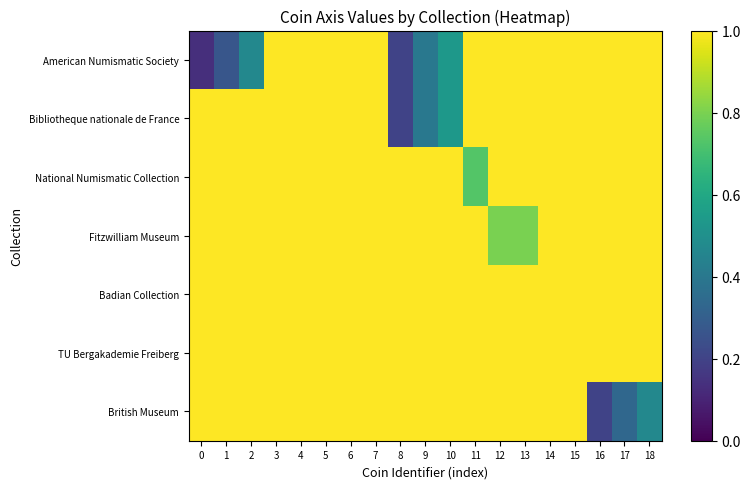

What is the maximum value shown in the chart?

1.0